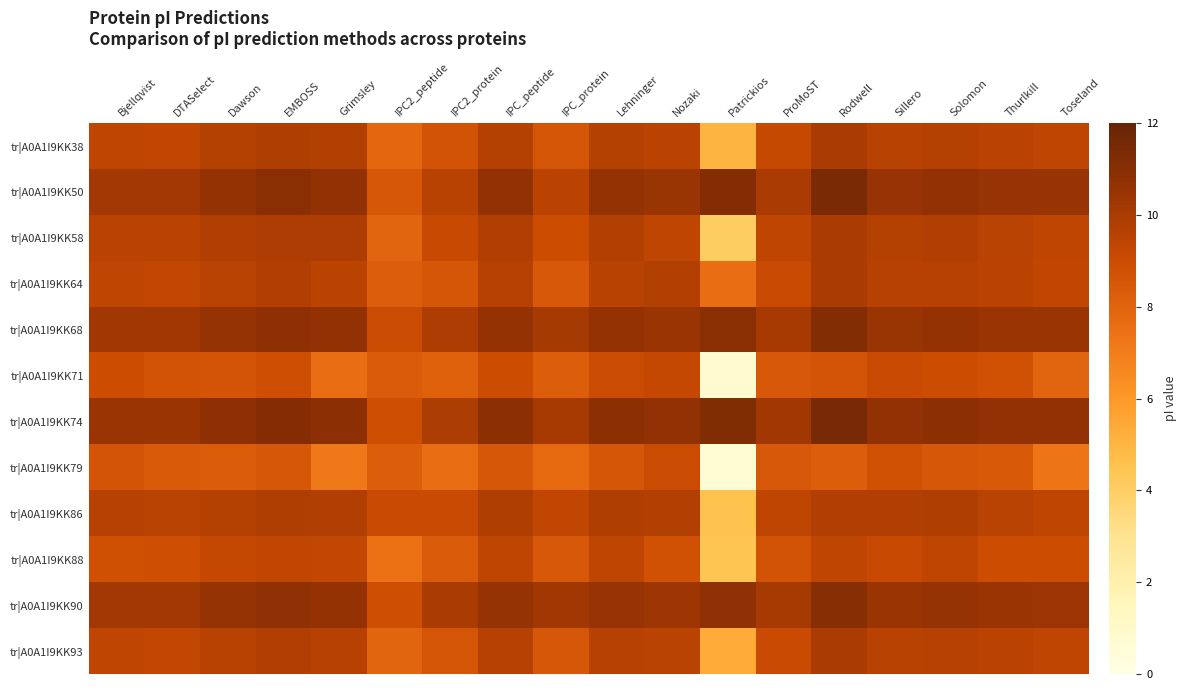

Reading right to left, transcribe all the data shown in this chart.

tr|A0A1I9KK38: Toseland=9.4	Thurlkill=9.5	Solomon=9.7	Sillero=9.6	Rodwell=10.0	ProMoST=9.2	Patrickios=5.1	Nozaki=9.5	Lehninger=9.7	IPC_protein=8.6	IPC_peptide=9.7	IPC2_protein=8.7	IPC2_peptide=7.8	Grimsley=9.7	EMBOSS=9.8	Dawson=9.7	DTASelect=9.3	Bjellqvist=9.4
tr|A0A1I9KK50: Toseland=10.5	Thurlkill=10.5	Solomon=10.6	Sillero=10.5	Rodwell=11.4	ProMoST=10.0	Patrickios=11.1	Nozaki=10.5	Lehninger=10.6	IPC_protein=9.5	IPC_peptide=10.7	IPC2_protein=9.6	IPC2_peptide=8.5	Grimsley=10.7	EMBOSS=10.9	Dawson=10.6	DTASelect=10.2	Bjellqvist=10.2
tr|A0A1I9KK58: Toseland=9.4	Thurlkill=9.6	Solomon=9.8	Sillero=9.7	Rodwell=10.0	ProMoST=9.3	Patrickios=4.1	Nozaki=9.4	Lehninger=9.7	IPC_protein=9.0	IPC_peptide=9.8	IPC2_protein=9.1	IPC2_peptide=8.0	Grimsley=9.9	EMBOSS=9.9	Dawson=9.8	DTASelect=9.5	Bjellqvist=9.5
tr|A0A1I9KK64: Toseland=9.3	Thurlkill=9.5	Solomon=9.6	Sillero=9.6	Rodwell=10.0	ProMoST=9.0	Patrickios=7.6	Nozaki=9.7	Lehninger=9.6	IPC_protein=8.5	IPC_peptide=9.6	IPC2_protein=8.6	IPC2_peptide=8.2	Grimsley=9.5	EMBOSS=9.8	Dawson=9.5	DTASelect=9.3	Bjellqvist=9.4
tr|A0A1I9KK68: Toseland=10.4	Thurlkill=10.5	Solomon=10.6	Sillero=10.5	Rodwell=11.1	ProMoST=10.1	Patrickios=10.9	Nozaki=10.4	Lehninger=10.6	IPC_protein=10.1	IPC_peptide=10.6	IPC2_protein=9.9	IPC2_peptide=9.0	Grimsley=10.6	EMBOSS=10.8	Dawson=10.6	DTASelect=10.2	Bjellqvist=10.2
tr|A0A1I9KK71: Toseland=8.0	Thurlkill=8.8	Solomon=9.0	Sillero=9.1	Rodwell=8.7	ProMoST=8.5	Patrickios=0.8	Nozaki=9.2	Lehninger=9.0	IPC_protein=8.2	IPC_peptide=9.0	IPC2_protein=8.1	IPC2_peptide=8.3	Grimsley=7.6	EMBOSS=8.9	Dawson=8.7	DTASelect=8.7	Bjellqvist=9.0
tr|A0A1I9KK74: Toseland=10.7	Thurlkill=10.7	Solomon=10.8	Sillero=10.7	Rodwell=11.4	ProMoST=10.2	Patrickios=11.2	Nozaki=10.7	Lehninger=10.8	IPC_protein=10.0	IPC_peptide=10.9	IPC2_protein=9.9	IPC2_peptide=8.9	Grimsley=10.8	EMBOSS=11.1	Dawson=10.8	DTASelect=10.4	Bjellqvist=10.4
tr|A0A1I9KK79: Toseland=7.3	Thurlkill=8.4	Solomon=8.5	Sillero=8.8	Rodwell=8.2	ProMoST=8.5	Patrickios=0.7	Nozaki=9.0	Lehninger=8.6	IPC_protein=7.8	IPC_peptide=8.5	IPC2_protein=7.6	IPC2_peptide=8.2	Grimsley=7.2	EMBOSS=8.5	Dawson=8.3	DTASelect=8.4	Bjellqvist=8.6
tr|A0A1I9KK86: Toseland=9.3	Thurlkill=9.6	Solomon=9.8	Sillero=9.8	Rodwell=9.8	ProMoST=9.3	Patrickios=4.5	Nozaki=9.7	Lehninger=9.8	IPC_protein=9.3	IPC_peptide=9.8	IPC2_protein=9.1	IPC2_peptide=9.1	Grimsley=9.8	EMBOSS=9.8	Dawson=9.7	DTASelect=9.5	Bjellqvist=9.6
tr|A0A1I9KK88: Toseland=9.0	Thurlkill=9.0	Solomon=9.4	Sillero=9.1	Rodwell=9.4	ProMoST=8.7	Patrickios=4.4	Nozaki=8.8	Lehninger=9.3	IPC_protein=8.4	IPC_peptide=9.4	IPC2_protein=8.3	IPC2_peptide=7.5	Grimsley=9.3	EMBOSS=9.3	Dawson=9.2	DTASelect=8.9	Bjellqvist=8.9
tr|A0A1I9KK90: Toseland=10.4	Thurlkill=10.4	Solomon=10.6	Sillero=10.5	Rodwell=11.1	ProMoST=10.0	Patrickios=10.8	Nozaki=10.3	Lehninger=10.5	IPC_protein=10.2	IPC_peptide=10.6	IPC2_protein=10.0	IPC2_peptide=8.9	Grimsley=10.6	EMBOSS=10.8	Dawson=10.6	DTASelect=10.2	Bjellqvist=10.2
tr|A0A1I9KK93: Toseland=9.4	Thurlkill=9.5	Solomon=9.6	Sillero=9.6	Rodwell=10.0	ProMoST=9.1	Patrickios=5.4	Nozaki=9.6	Lehninger=9.6	IPC_protein=8.5	IPC_peptide=9.6	IPC2_protein=8.6	IPC2_peptide=8.0	Grimsley=9.6	EMBOSS=9.8	Dawson=9.6	DTASelect=9.3	Bjellqvist=9.4